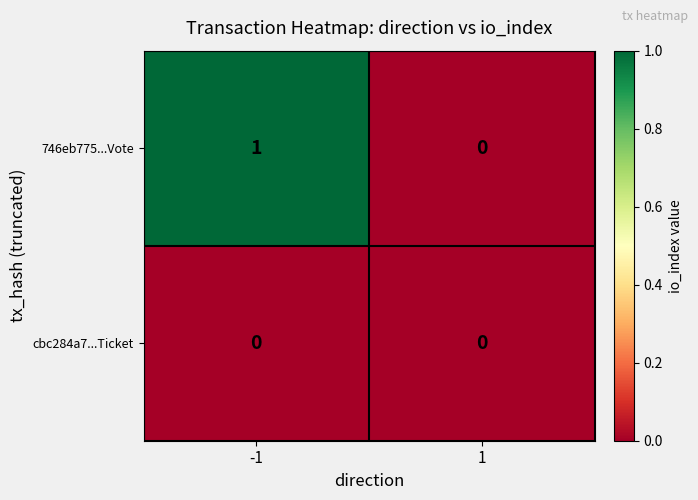

Reading left to right, extract all data points from this chart.

746eb775...Vote: 1	0
cbc284a7...Ticket: 0	0